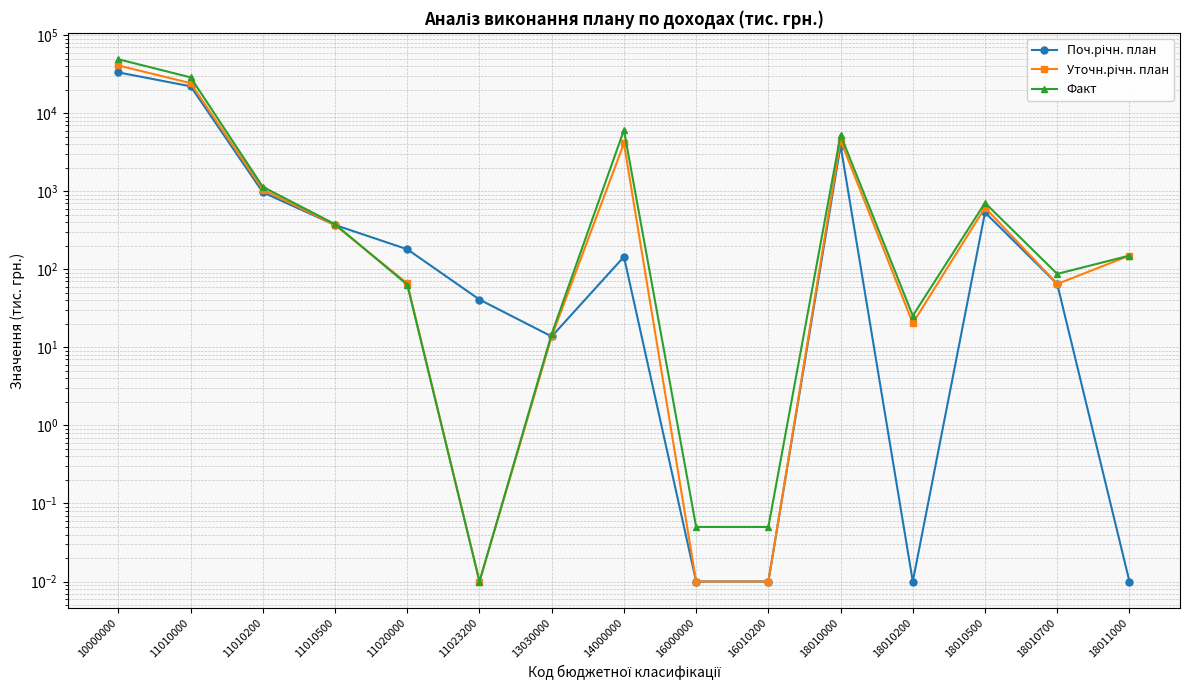

How many data points does each series have?

15